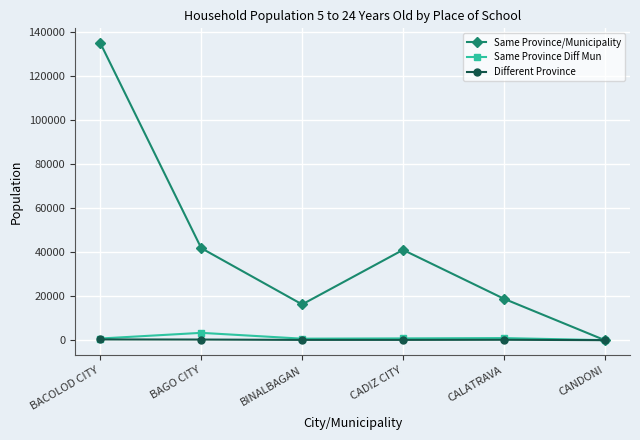

Is it true that Same Province/Municipality equals 17912 at BAGO CITY?

False